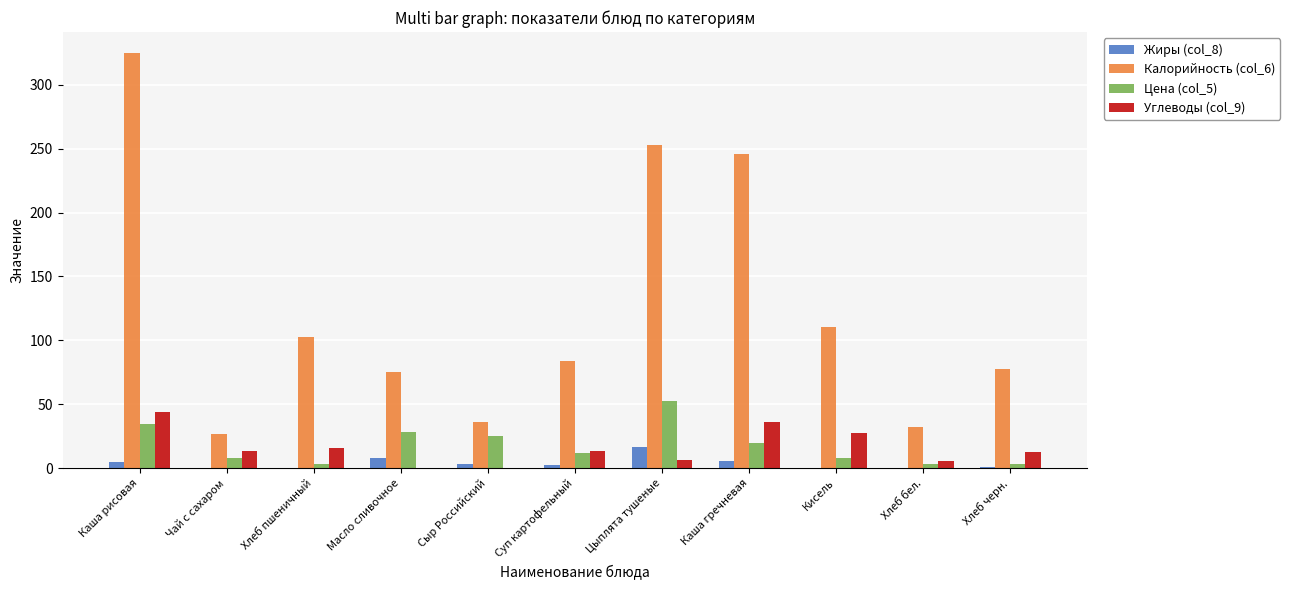

What is the greatest value displayed?

325.0